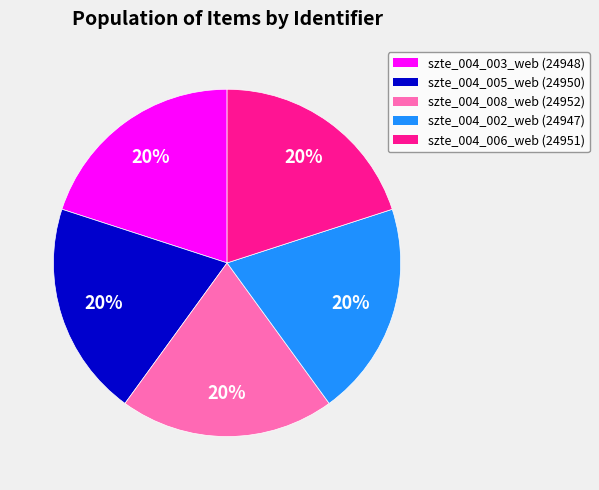

To the nearest percent, what percentage of the pie is szte_004_003_web?

20%